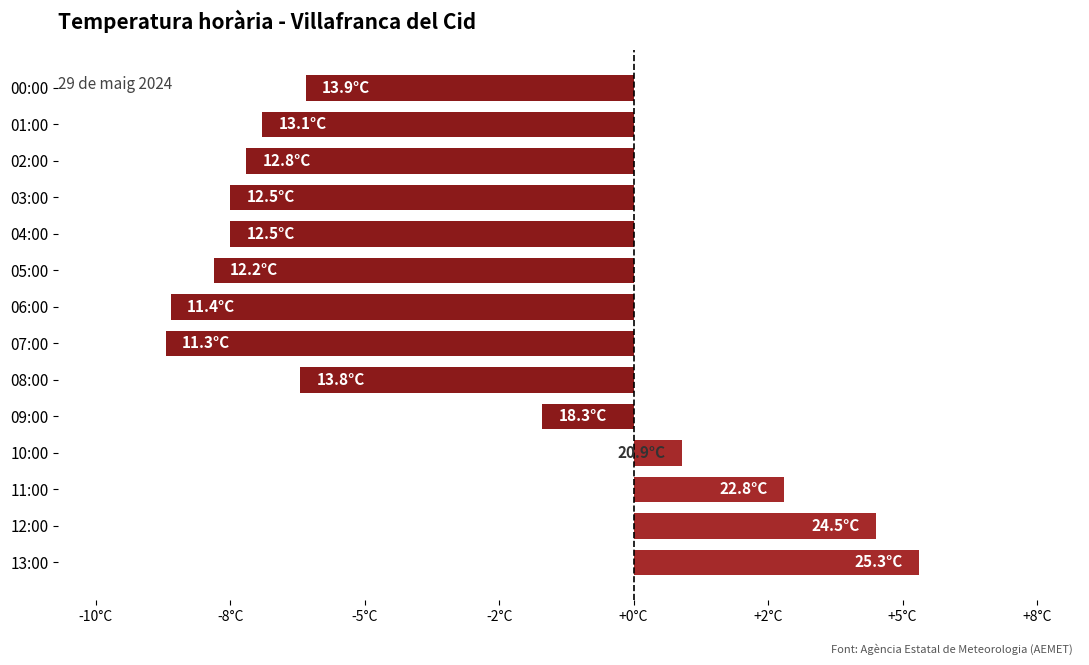

How many categories are shown in the chart?

14